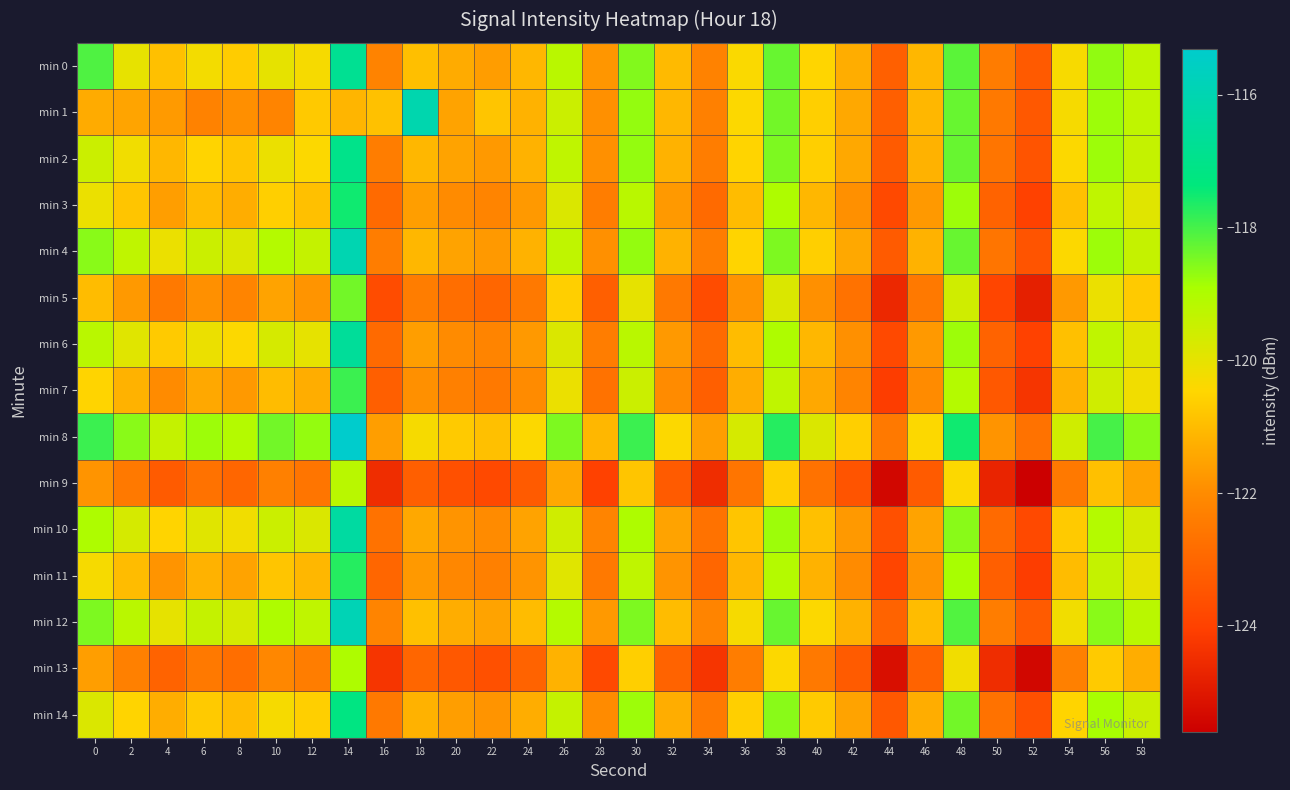

Reading right to left, transcribe all the data shown in this chart.

min 0: 58=-119.3	56=-118.7	54=-120.3	52=-123.3	50=-122.4	48=-118.2	46=-121.1	44=-123.2	42=-121.3	40=-120.5	38=-118.3	36=-120.4	34=-122.3	32=-121.0	30=-118.6	28=-121.8	26=-119.2	24=-121.1	22=-121.6	20=-121.4	18=-120.9	16=-122.2	14=-116.8	12=-120.3	10=-120.0	8=-120.7	6=-120.2	4=-120.9	2=-120.0	0=-118.1
min 1: 58=-119.3	56=-118.8	54=-120.3	52=-123.4	50=-122.5	48=-118.3	46=-121.1	44=-123.2	42=-121.4	40=-120.6	38=-118.4	36=-120.4	34=-122.3	32=-121.1	30=-118.7	28=-121.9	26=-119.5	24=-121.2	22=-120.8	20=-121.5	18=-116.1	16=-120.9	14=-121.1	12=-120.7	10=-122.2	8=-121.9	6=-122.2	4=-121.7	2=-121.5	0=-121.4
min 2: 58=-119.4	56=-118.8	54=-120.4	52=-123.5	50=-122.6	48=-118.3	46=-121.2	44=-123.3	42=-121.4	40=-120.6	38=-118.5	36=-120.5	34=-122.4	32=-121.2	30=-118.7	28=-121.9	26=-119.3	24=-121.2	22=-121.7	20=-121.5	18=-121.1	16=-122.4	14=-117.0	12=-120.4	10=-120.1	8=-120.8	6=-120.5	4=-121.1	2=-120.2	0=-119.5
min 3: 58=-119.9	56=-119.3	54=-120.9	52=-124.0	50=-123.1	48=-118.8	46=-121.7	44=-123.8	42=-121.9	40=-121.1	38=-119.0	36=-121.0	34=-122.9	32=-121.7	30=-119.2	28=-122.4	26=-119.8	24=-121.7	22=-122.2	20=-122.0	18=-121.6	16=-122.9	14=-117.5	12=-120.9	10=-120.6	8=-121.3	6=-121.0	4=-121.6	2=-120.8	0=-120.1
min 4: 58=-119.4	56=-118.8	54=-120.4	52=-123.5	50=-122.6	48=-118.3	46=-121.2	44=-123.3	42=-121.4	40=-120.6	38=-118.5	36=-120.5	34=-122.4	32=-121.2	30=-118.7	28=-121.9	26=-119.3	24=-121.2	22=-121.7	20=-121.5	18=-121.1	16=-122.4	14=-116.0	12=-119.4	10=-119.1	8=-119.8	6=-119.5	4=-120.1	2=-119.3	0=-118.6
min 5: 58=-120.7	56=-120.1	54=-121.7	52=-124.8	50=-123.9	48=-119.6	46=-122.5	44=-124.6	42=-122.7	40=-121.9	38=-119.8	36=-121.8	34=-123.7	32=-122.5	30=-120.0	28=-123.2	26=-120.6	24=-122.5	22=-123.0	20=-122.8	18=-122.4	16=-123.7	14=-118.4	12=-121.8	10=-121.5	8=-122.2	6=-121.9	4=-122.5	2=-121.7	0=-121.0
min 6: 58=-119.9	56=-119.3	54=-120.9	52=-124.0	50=-123.1	48=-118.8	46=-121.7	44=-123.8	42=-121.9	40=-121.1	38=-119.0	36=-121.0	34=-122.9	32=-121.7	30=-119.2	28=-122.4	26=-119.8	24=-121.7	22=-122.2	20=-122.0	18=-121.6	16=-122.9	14=-116.6	12=-120.0	10=-119.7	8=-120.4	6=-120.1	4=-120.7	2=-119.9	0=-119.2
min 7: 58=-120.2	56=-119.6	54=-121.2	52=-124.3	50=-123.4	48=-119.1	46=-122.0	44=-124.1	42=-122.2	40=-121.4	38=-119.3	36=-121.3	34=-123.2	32=-122.0	30=-119.5	28=-122.7	26=-120.1	24=-122.0	22=-122.5	20=-122.3	18=-121.9	16=-123.2	14=-117.9	12=-121.3	10=-121.0	8=-121.7	6=-121.4	4=-122.0	2=-121.2	0=-120.5
min 8: 58=-118.6	56=-118.0	54=-119.6	52=-122.7	50=-121.8	48=-117.5	46=-120.4	44=-122.5	42=-120.6	40=-119.8	38=-117.7	36=-119.7	34=-121.6	32=-120.4	30=-117.9	28=-121.1	26=-118.5	24=-120.4	22=-120.9	20=-120.7	18=-120.3	16=-121.6	14=-115.3	12=-118.7	10=-118.4	8=-119.1	6=-118.8	4=-119.4	2=-118.6	0=-117.9
min 9: 58=-121.5	56=-120.9	54=-122.5	52=-125.6	50=-124.7	48=-120.4	46=-123.3	44=-125.4	42=-123.5	40=-122.7	38=-120.6	36=-122.6	34=-124.5	32=-123.3	30=-120.8	28=-124.0	26=-121.4	24=-123.3	22=-123.8	20=-123.6	18=-123.2	16=-124.5	14=-119.2	12=-122.6	10=-122.3	8=-123.0	6=-122.7	4=-123.3	2=-122.5	0=-121.8
min 10: 58=-119.7	56=-119.1	54=-120.7	52=-123.8	50=-122.9	48=-118.6	46=-121.5	44=-123.6	42=-121.7	40=-120.9	38=-118.8	36=-120.8	34=-122.7	32=-121.5	30=-119.0	28=-122.2	26=-119.6	24=-121.5	22=-122.0	20=-121.8	18=-121.4	16=-122.7	14=-116.4	12=-119.8	10=-119.5	8=-120.2	6=-119.9	4=-120.5	2=-119.7	0=-119.0
min 11: 58=-120.0	56=-119.4	54=-121.0	52=-124.1	50=-123.2	48=-118.9	46=-121.8	44=-123.9	42=-122.0	40=-121.2	38=-119.1	36=-121.1	34=-123.0	32=-121.8	30=-119.3	28=-122.5	26=-119.9	24=-121.8	22=-122.3	20=-122.1	18=-121.7	16=-123.0	14=-117.7	12=-121.1	10=-120.8	8=-121.5	6=-121.2	4=-121.8	2=-121.0	0=-120.3
min 12: 58=-119.2	56=-118.6	54=-120.2	52=-123.3	50=-122.4	48=-118.1	46=-121.0	44=-123.1	42=-121.2	40=-120.4	38=-118.3	36=-120.3	34=-122.2	32=-121.0	30=-118.5	28=-121.7	26=-119.1	24=-121.0	22=-121.5	20=-121.3	18=-120.9	16=-122.2	14=-115.9	12=-119.3	10=-119.0	8=-119.7	6=-119.4	4=-120.0	2=-119.2	0=-118.5
min 13: 58=-121.3	56=-120.7	54=-122.3	52=-125.4	50=-124.5	48=-120.2	46=-123.1	44=-125.2	42=-123.3	40=-122.5	38=-120.4	36=-122.4	34=-124.3	32=-123.1	30=-120.6	28=-123.8	26=-121.2	24=-123.1	22=-123.6	20=-123.4	18=-123.0	16=-124.3	14=-119.0	12=-122.4	10=-122.1	8=-122.8	6=-122.5	4=-123.1	2=-122.3	0=-121.6
min 14: 58=-119.5	56=-118.9	54=-120.5	52=-123.6	50=-122.7	48=-118.4	46=-121.3	44=-123.4	42=-121.5	40=-120.7	38=-118.6	36=-120.6	34=-122.5	32=-121.3	30=-118.8	28=-122.0	26=-119.4	24=-121.3	22=-121.8	20=-121.6	18=-121.2	16=-122.5	14=-117.2	12=-120.6	10=-120.3	8=-121.0	6=-120.7	4=-121.3	2=-120.5	0=-119.8